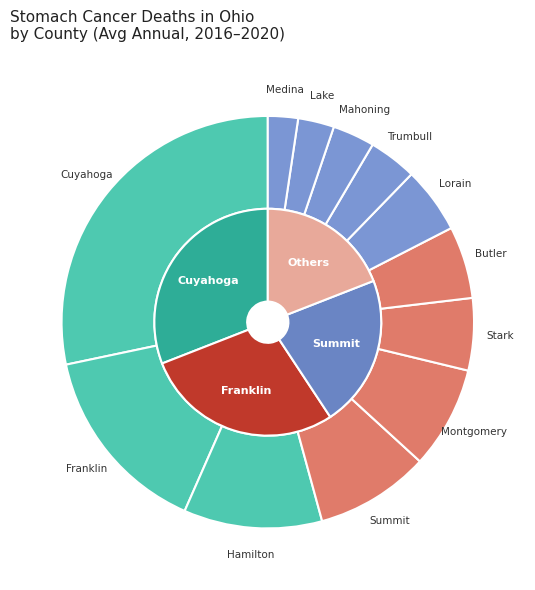

True or false: Montgomery County accounts for 8% of the total.

True